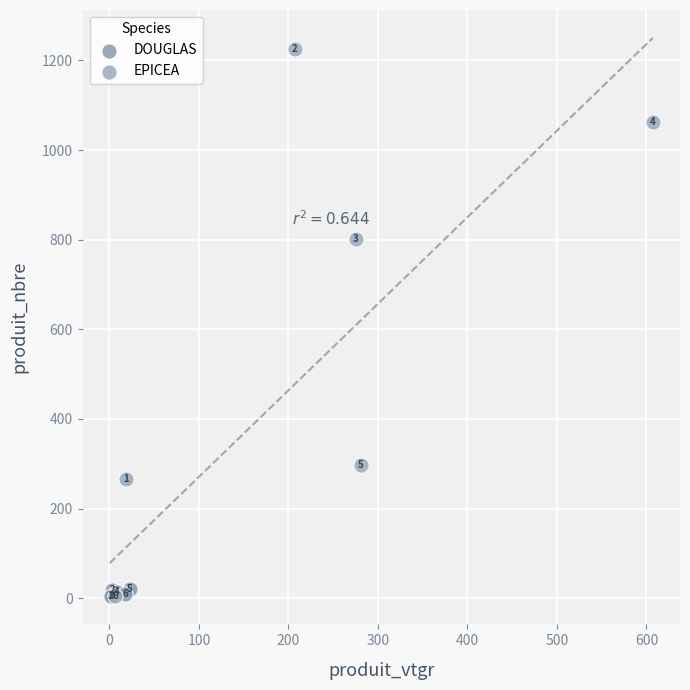

Which series has the largest Y range (max minus min)?

EPICEA